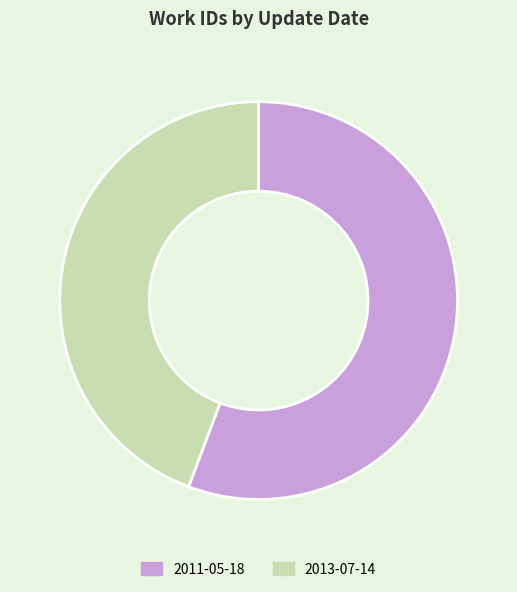

What is the majority slice?

2011-05-18